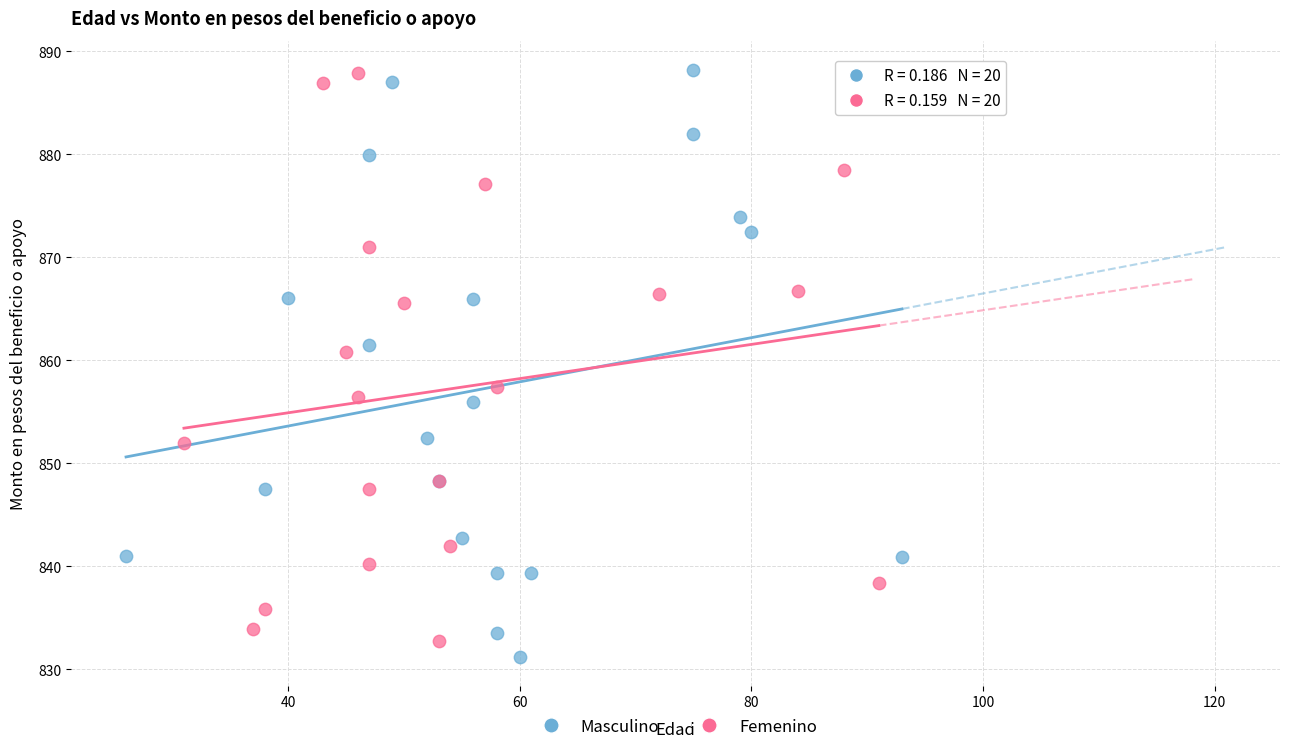

What are all the series names shown in the legend?

Masculino, Femenino